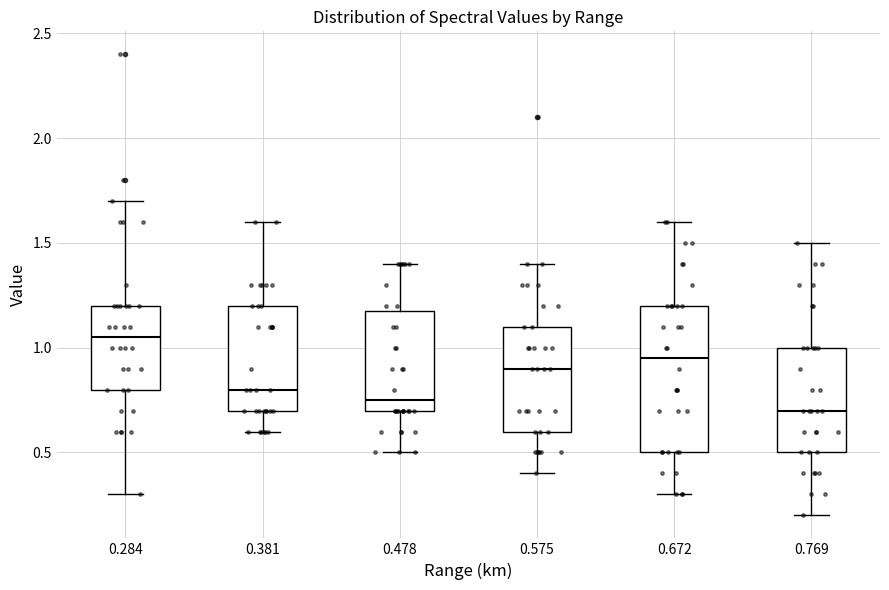

Reading left to right, transcribe this box plot: for each box, give where its median line is, the range the box spans, and where its two whiskers end, as read against the y-axis. The values are not printed on the chart, so give them approximately, as read against the axis.

0.284: median 1.05, box 0.80 to 1.20, whiskers 0.30 to 1.70
0.381: median 0.80, box 0.70 to 1.20, whiskers 0.60 to 1.60
0.478: median 0.75, box 0.70 to 1.20, whiskers 0.50 to 1.40
0.575: median 0.90, box 0.60 to 1.10, whiskers 0.40 to 1.40
0.672: median 0.95, box 0.50 to 1.20, whiskers 0.30 to 1.60
0.769: median 0.70, box 0.50 to 1.00, whiskers 0.20 to 1.50